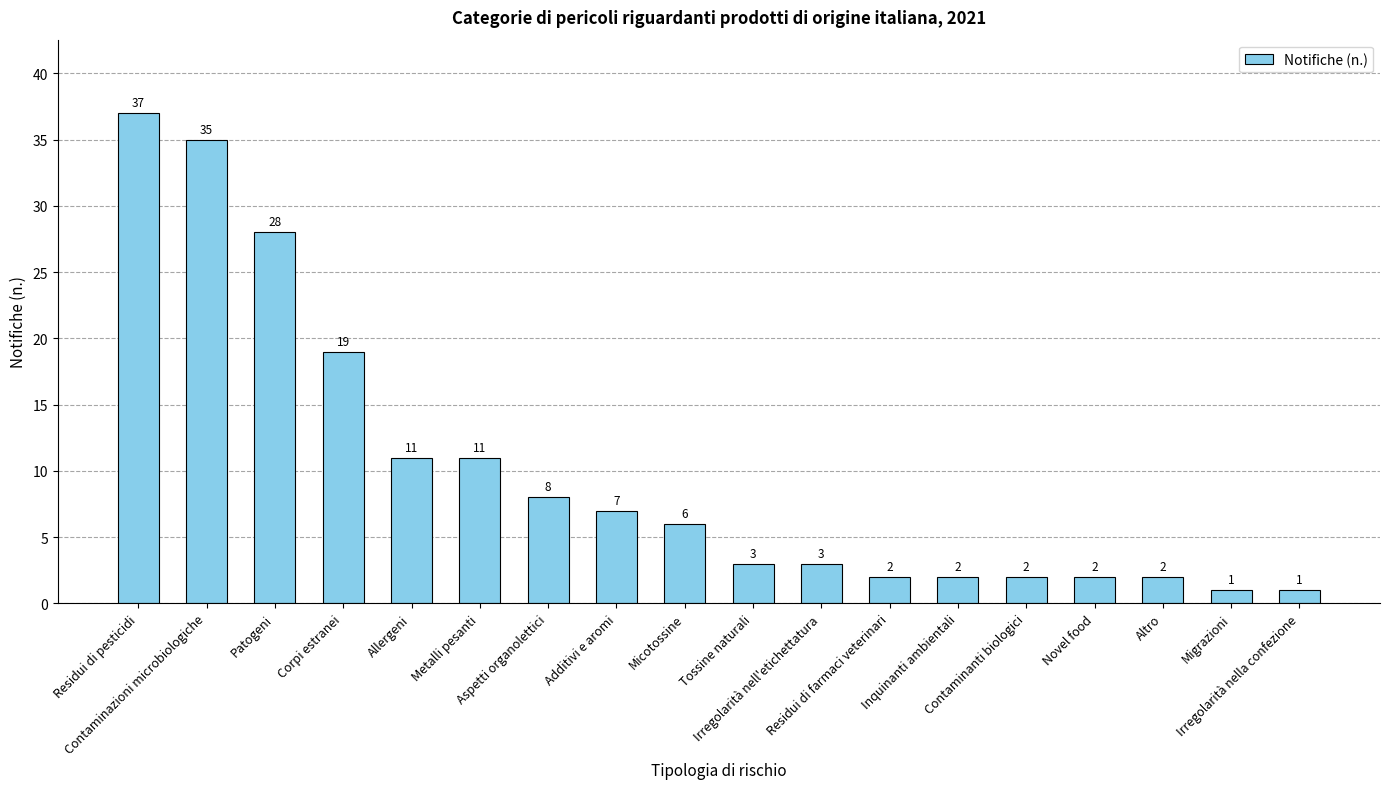

Does the chart contain any negative values?

No